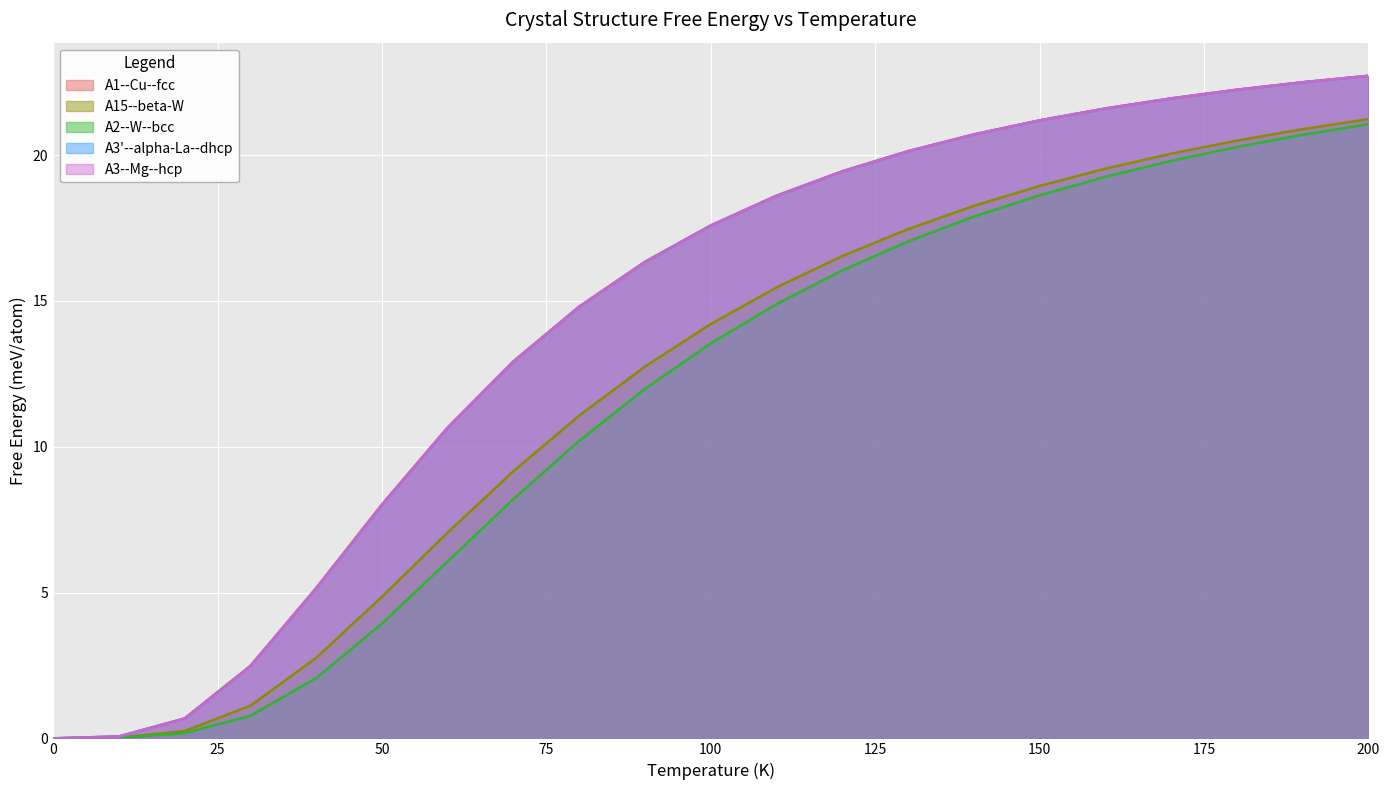

Read the A1--Cu--fcc a=4.1193 value at 80.

14.8